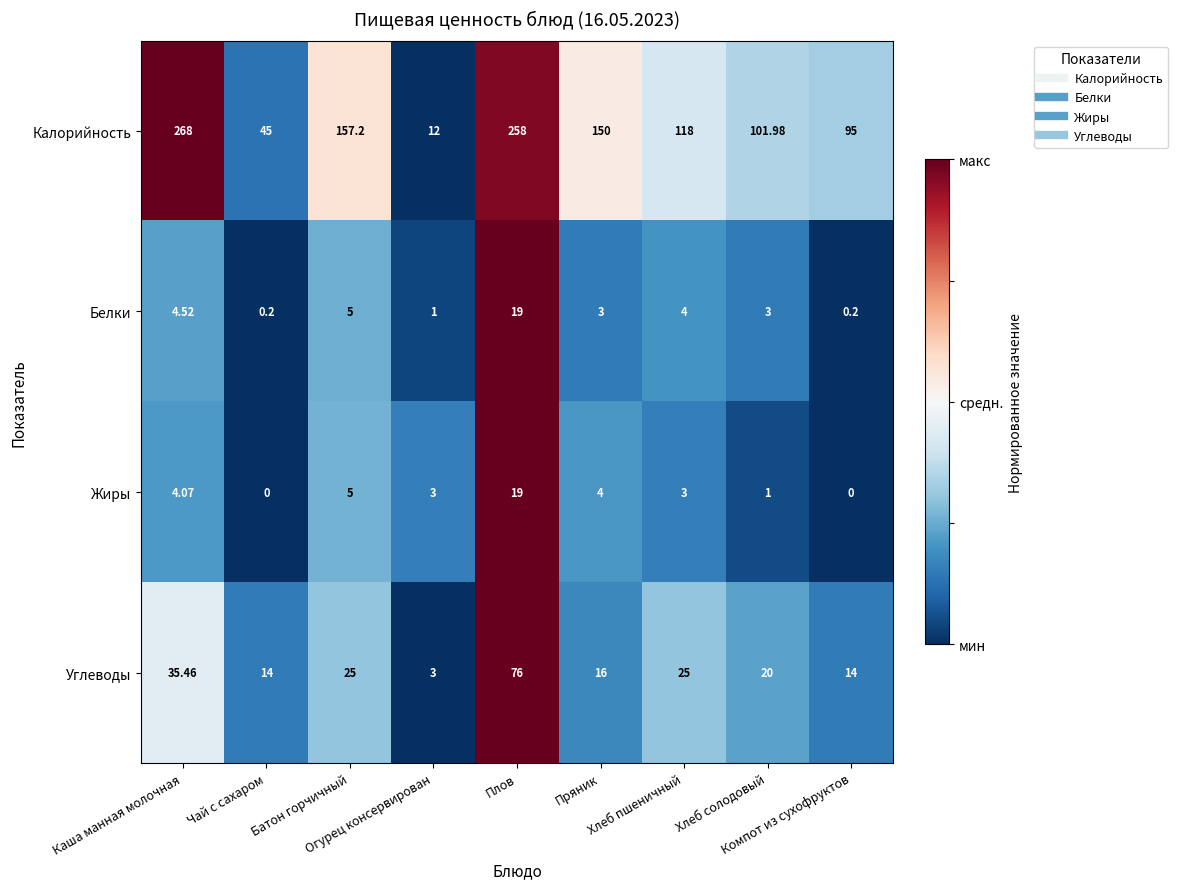

Which series has the largest total across all categories?

Калорийность